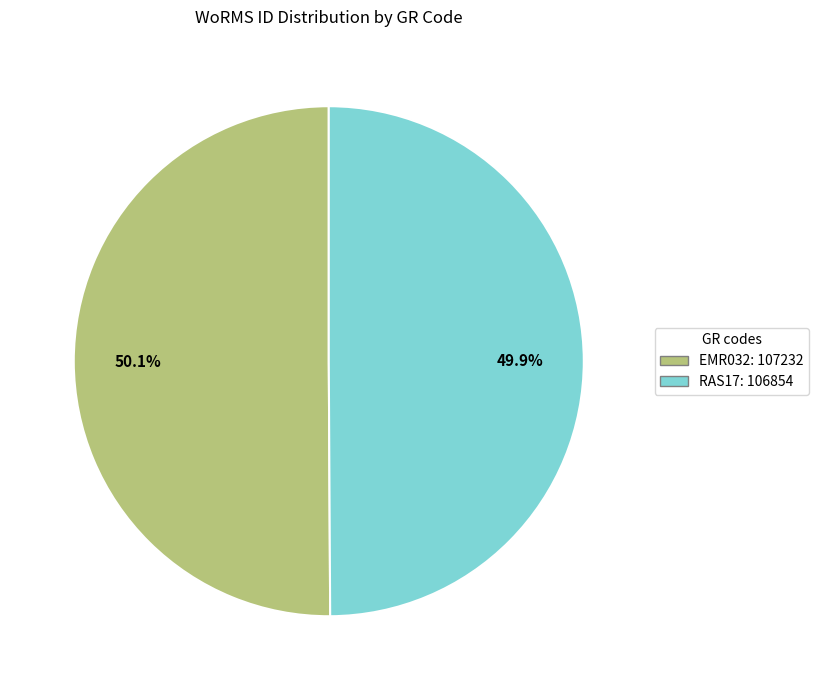

What is the ratio of the value at EMR032 to the value at RAS17?

1.0